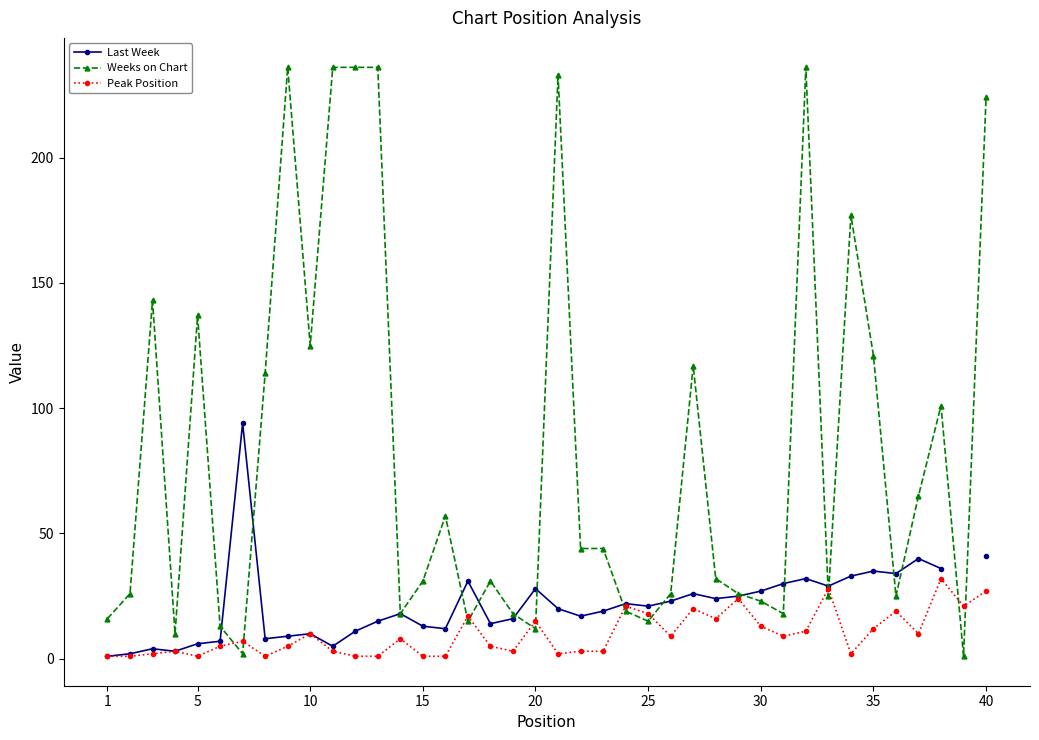

True or false: Weeks on Chart has a value of 15 at 25.

True